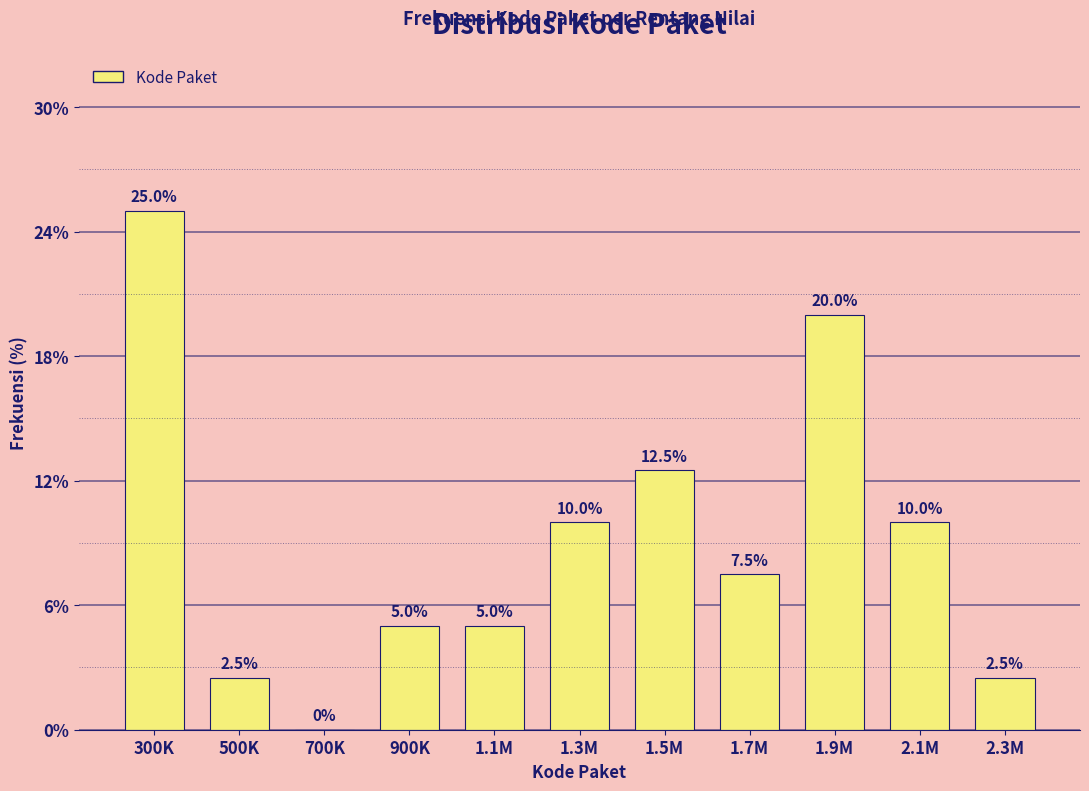

Reading left to right, list all the values displayed in this chart.

300K=25.0	500K=2.5	700K=0.0	900K=5.0	1.1M=5.0	1.3M=10.0	1.5M=12.5	1.7M=7.5	1.9M=20.0	2.1M=10.0	2.3M=2.5